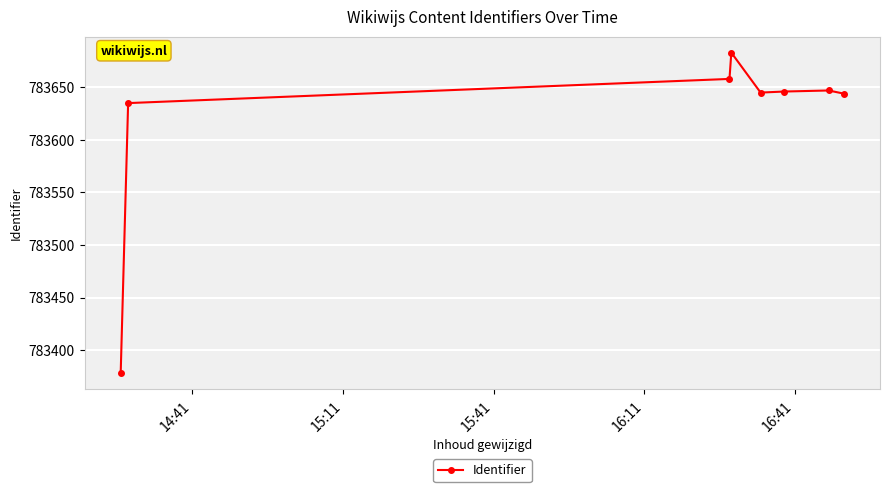

How many lines are shown in the chart?

1